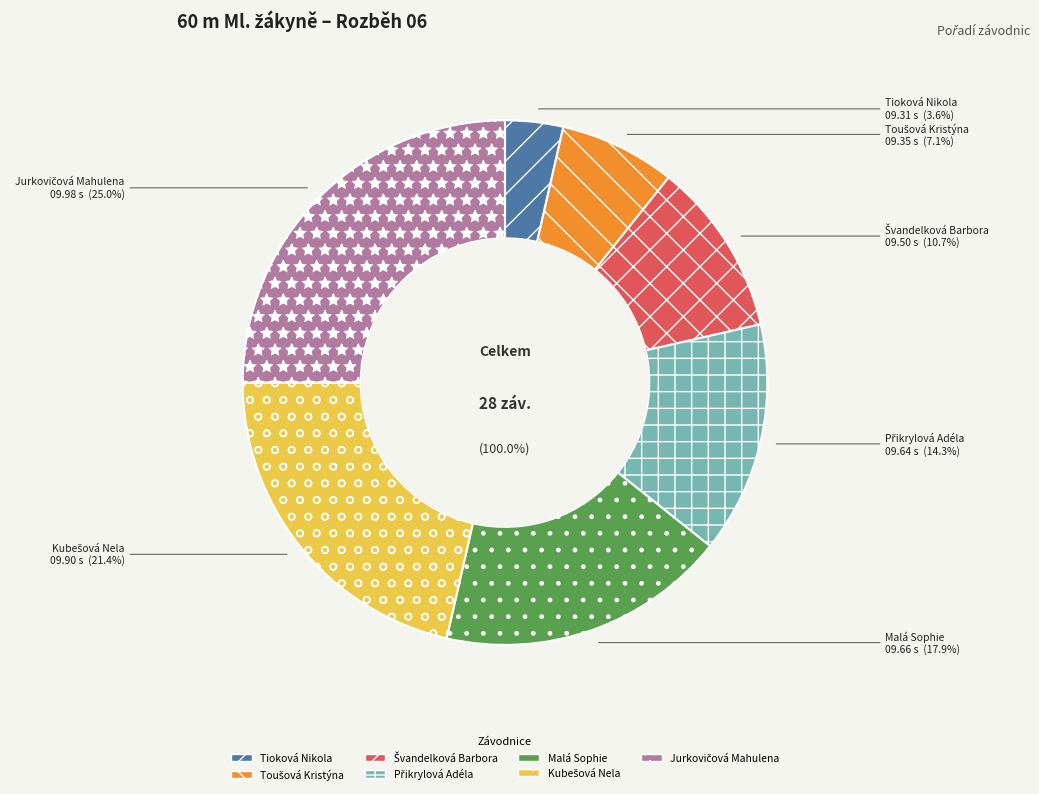

How many segments does this pie chart have?

7